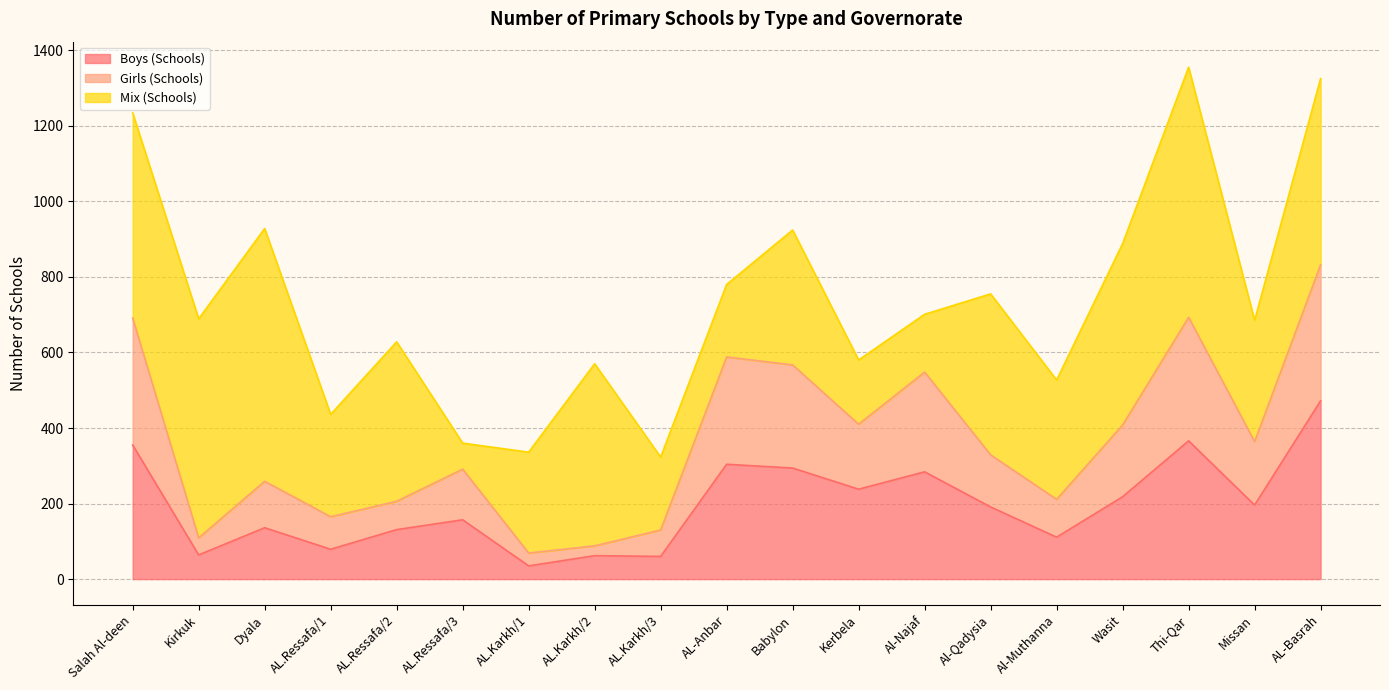

What is the value of the Girls (Schools) point at the 3rd from the left?

259